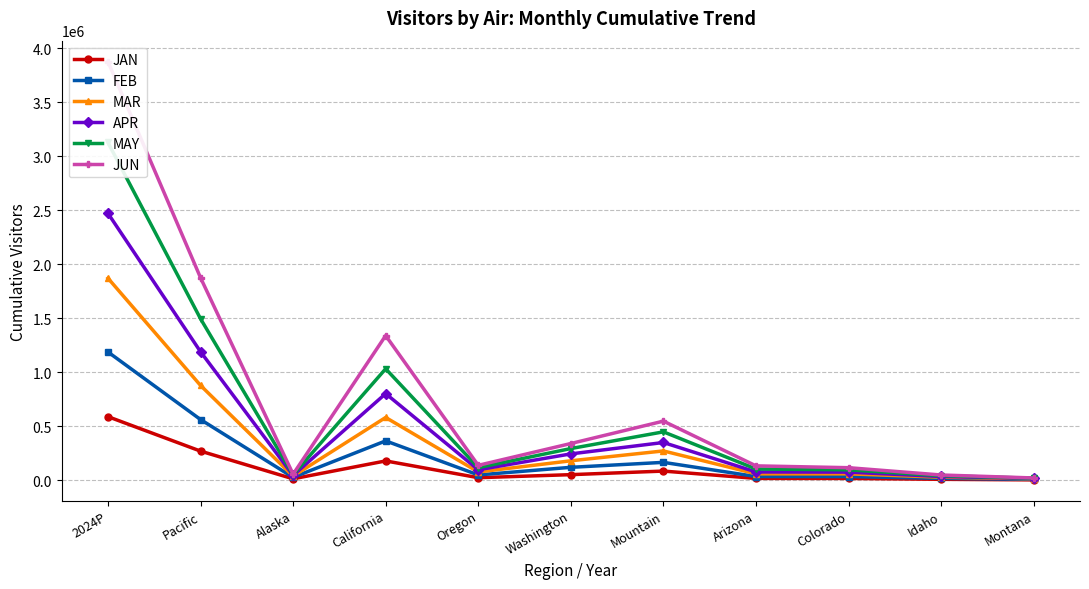

What position from the left is Arizona?

8